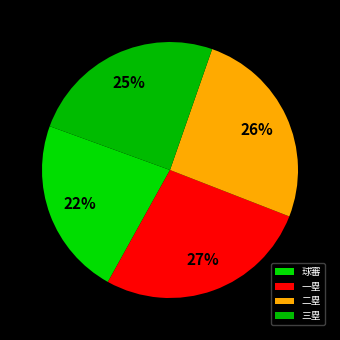

Does 三塁 account for over 50% of the chart?

No